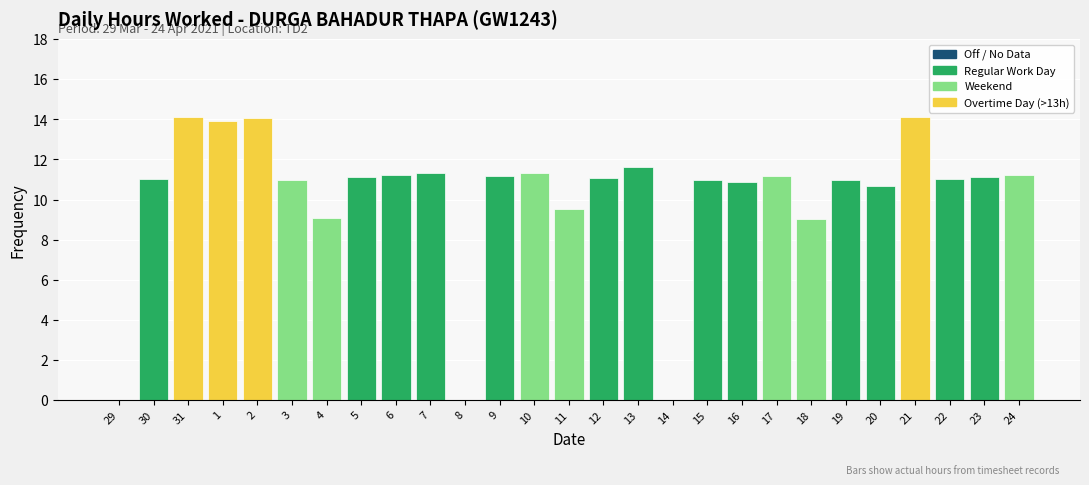

What is the maximum value shown in the chart?

14.1